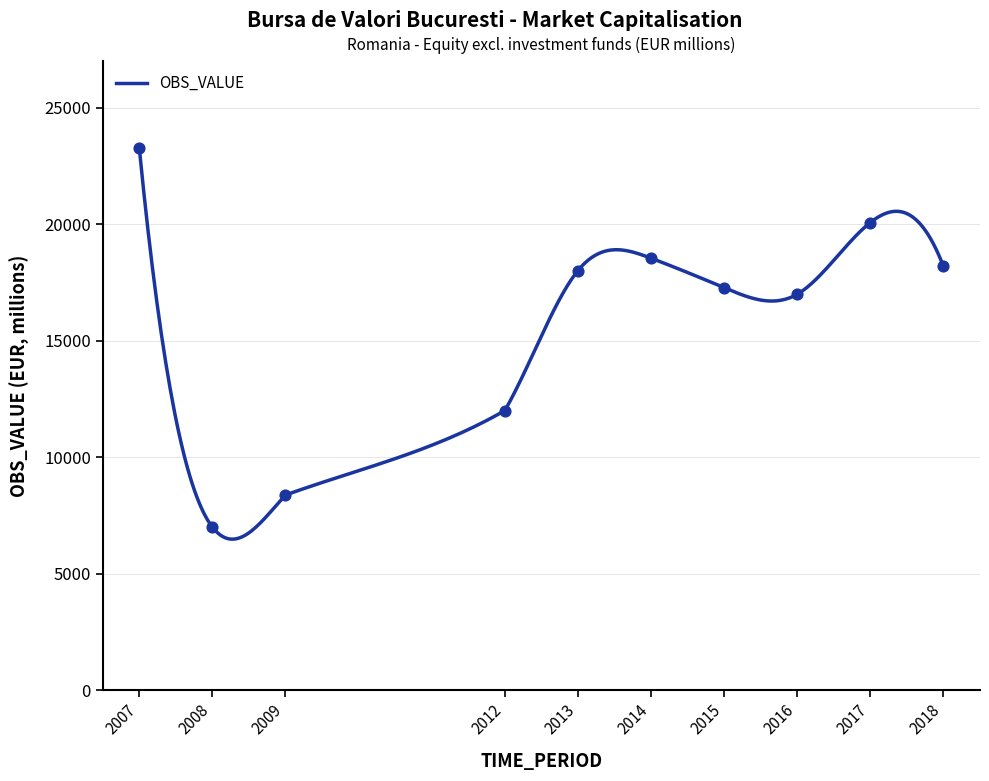

What is the ratio of the value at 2015 to the value at 2014?

0.9